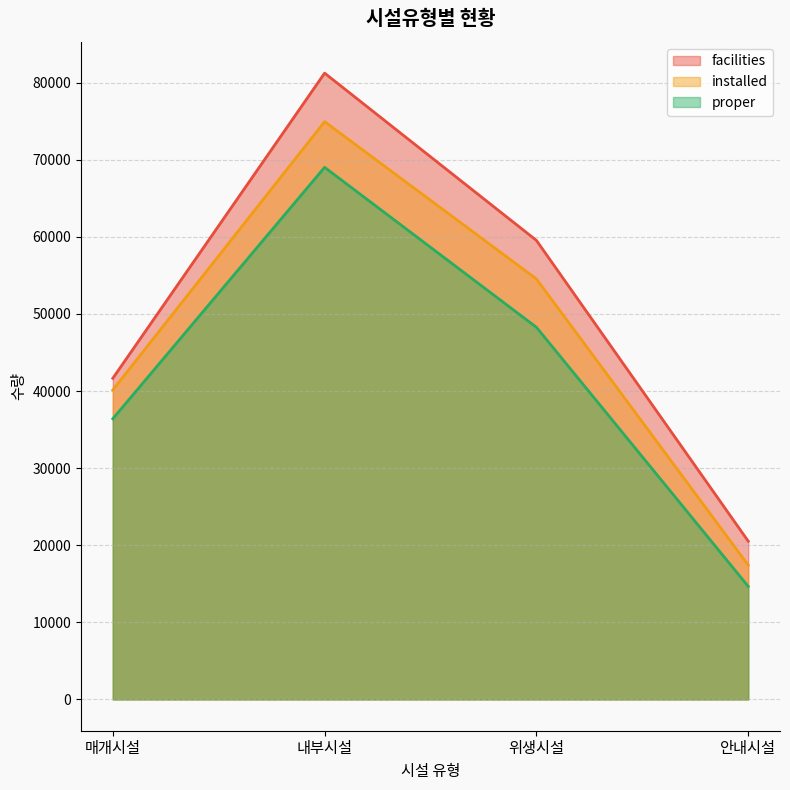

At how many categories does at least one series exceed 30316?

3